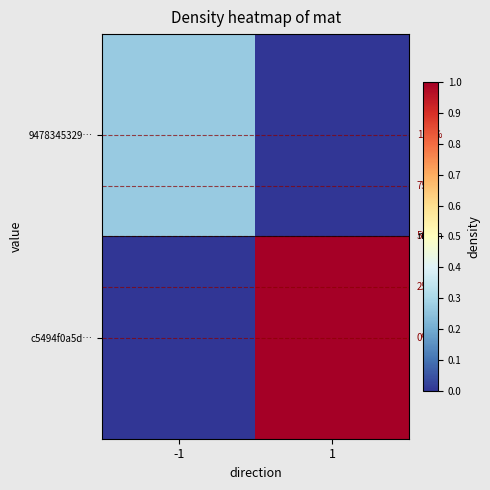

Between -1 and 1, which series saw the biggest shift?

c5494f0a5d…